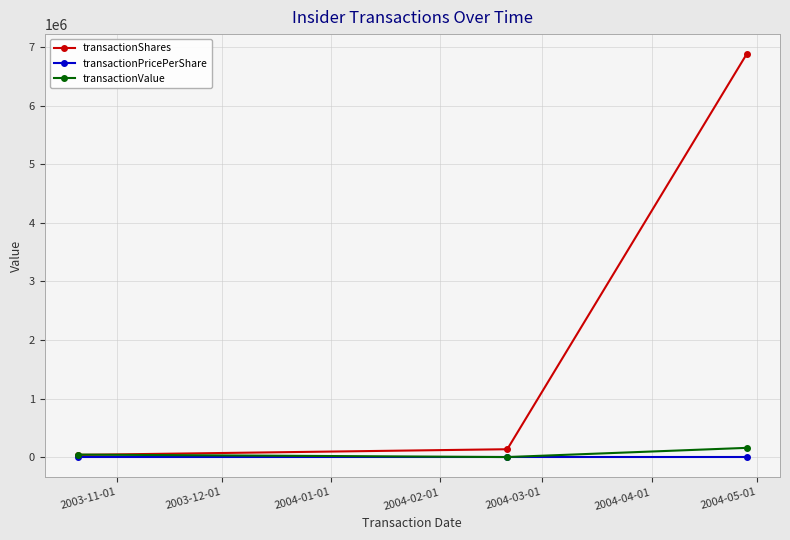

How many lines are shown in the chart?

3